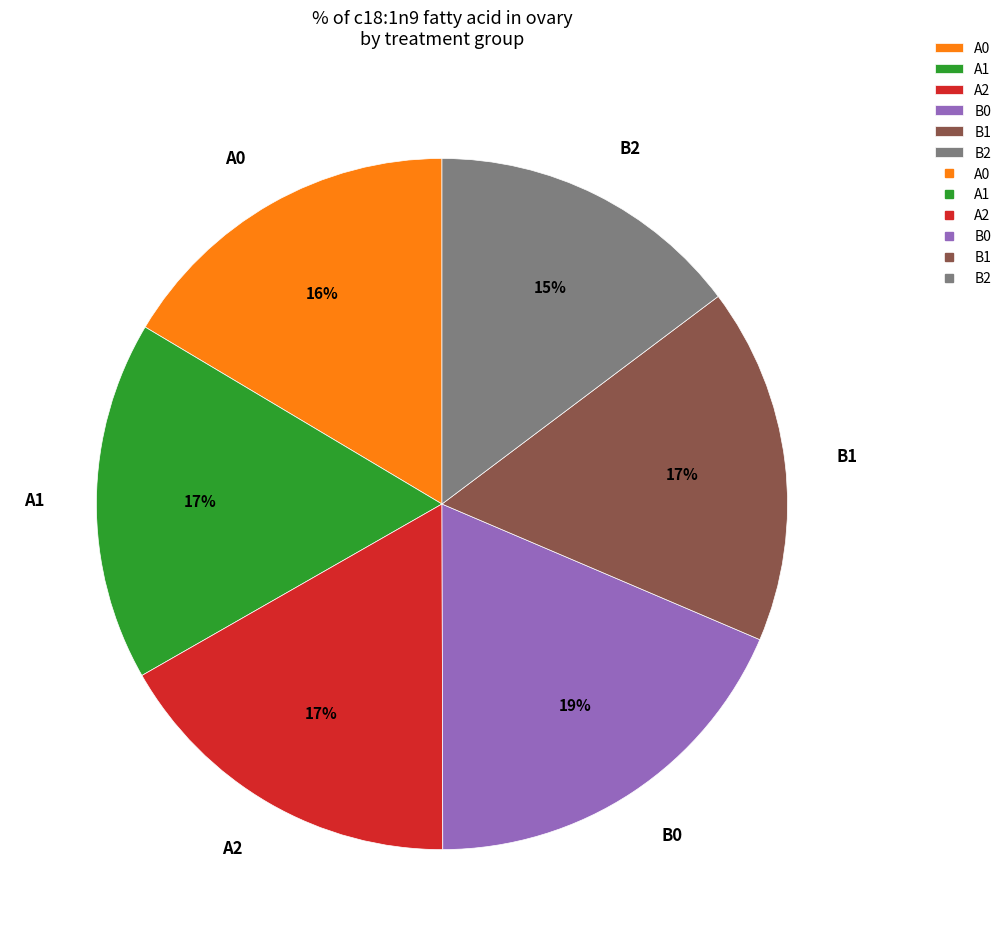

How many segments does this pie chart have?

6